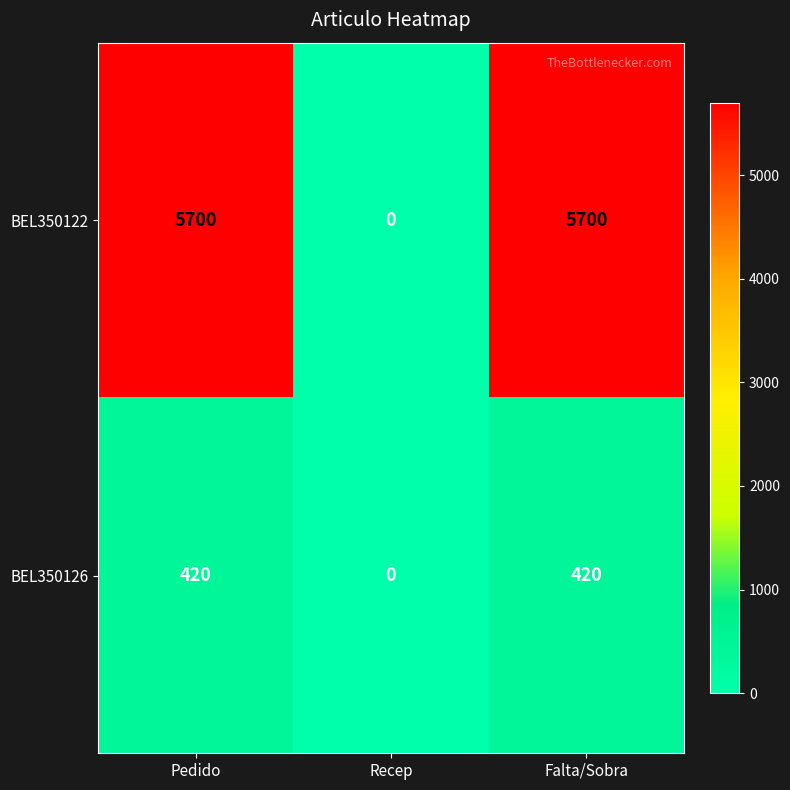

Between Pedido and Recep, which series saw the biggest shift?

BEL350122